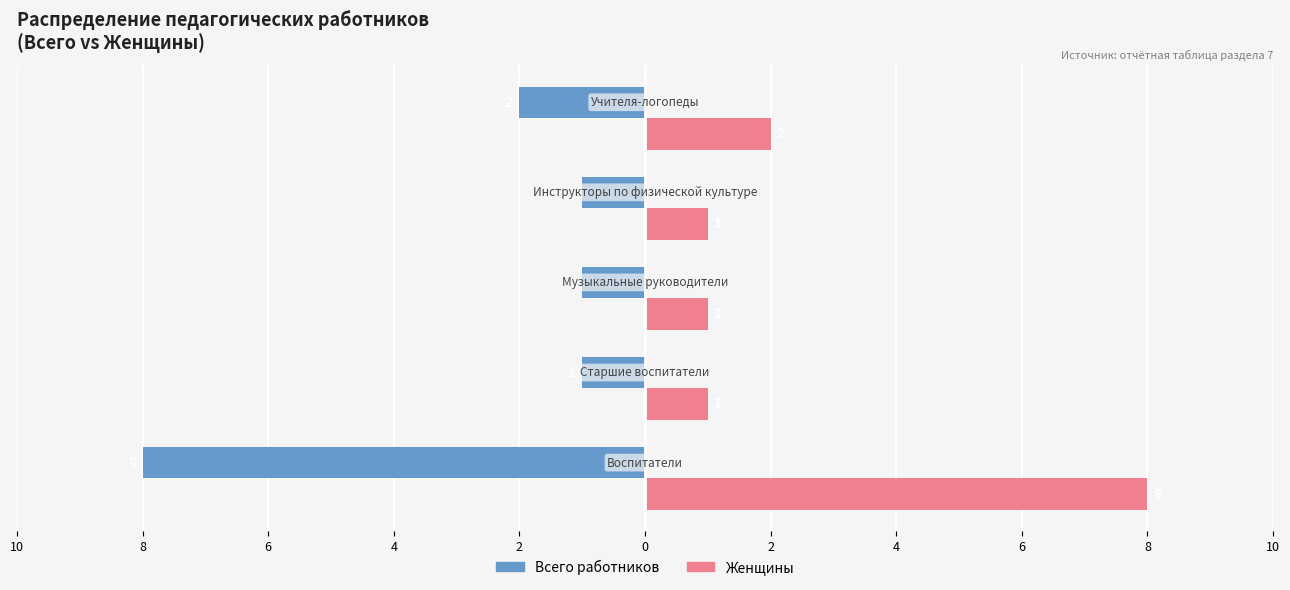

What are all the series names shown in the legend?

Всего работников, Женщины